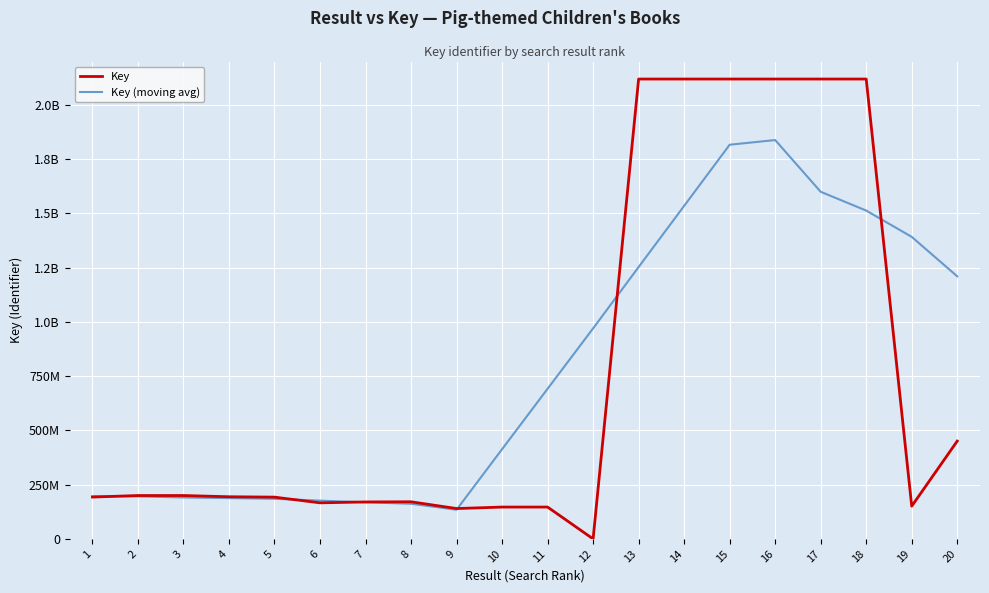

What are all the series names shown in the legend?

Key, Key (moving avg)